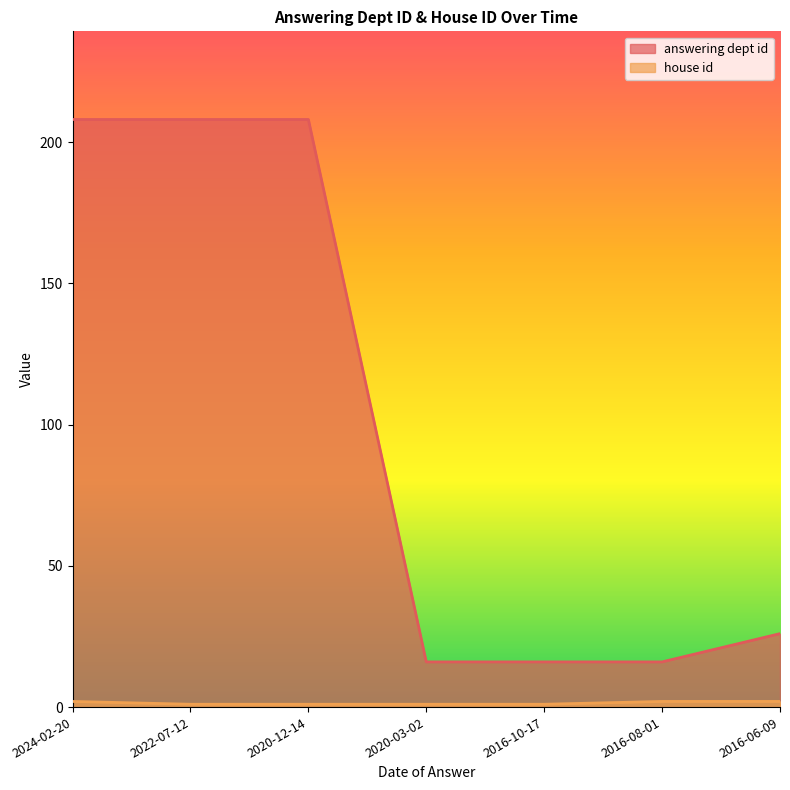

True or false: answering dept id has a value of 8 at 2016-10-17.

False